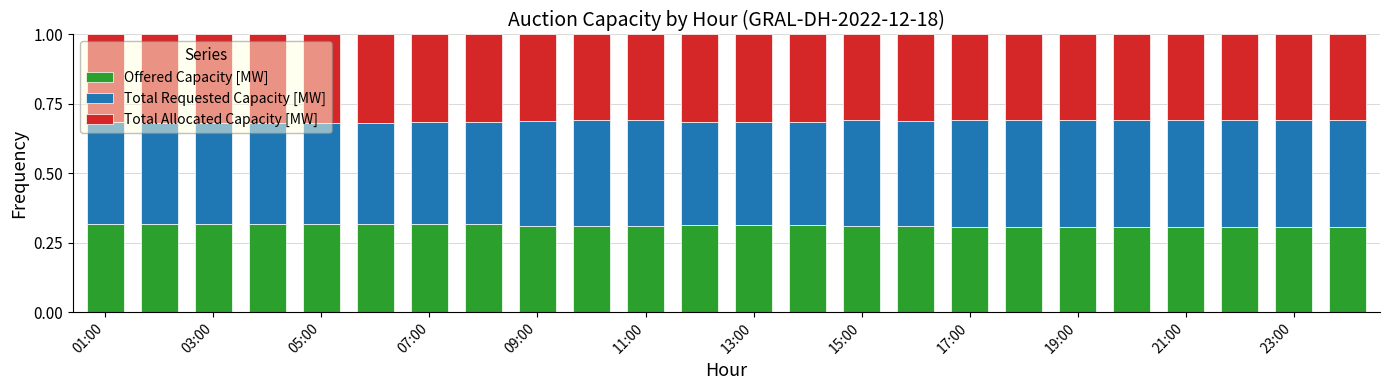

Count the Offered Capacity [MW] values in the range 0 to 1.

24